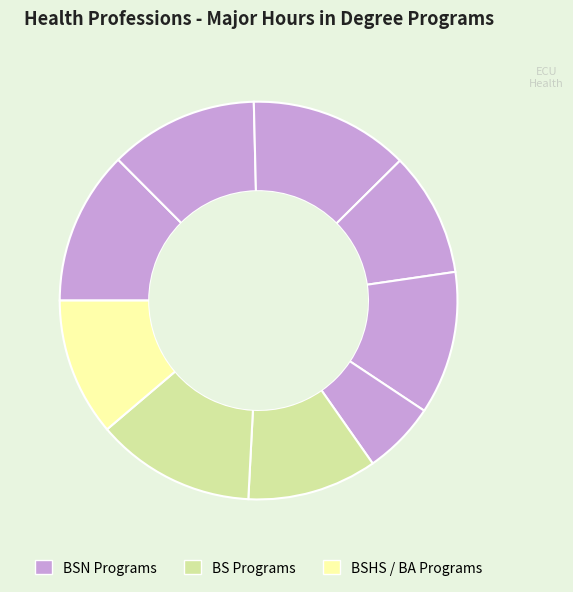

How many slices are in this pie chart?

9